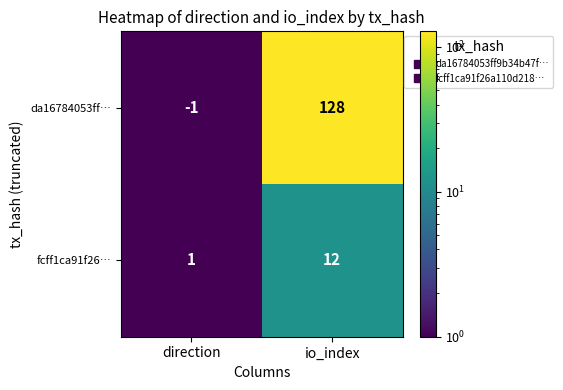

What is the sum of all da16784053ff… values?

127